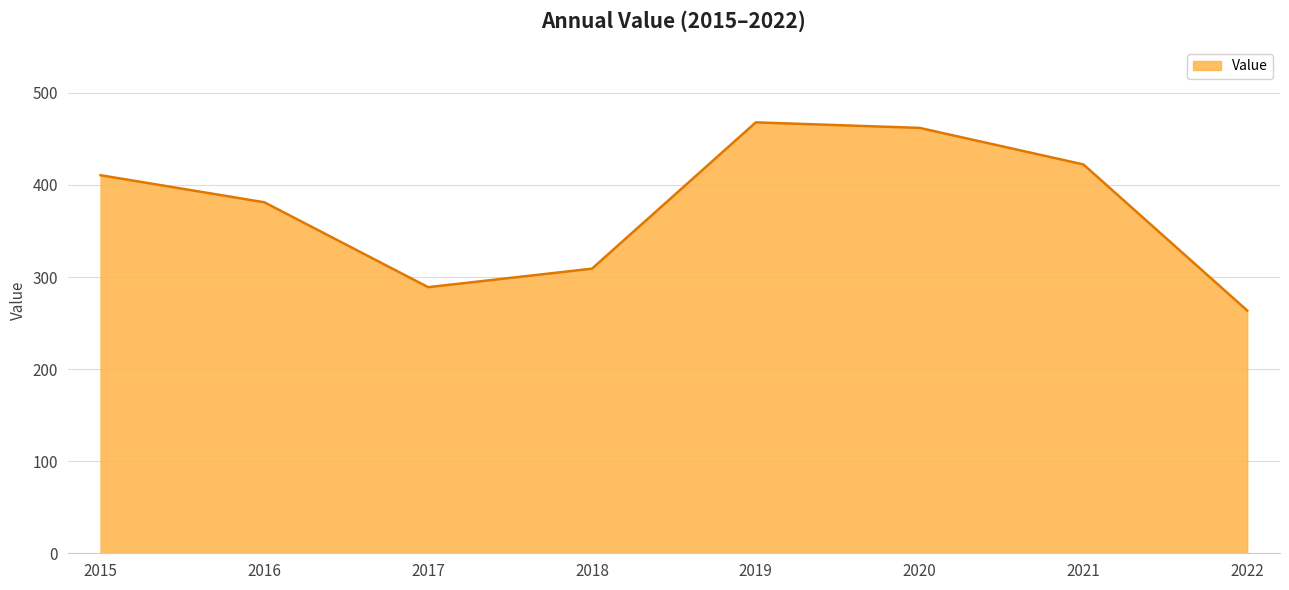

What value does the data have at 2015?

410.6